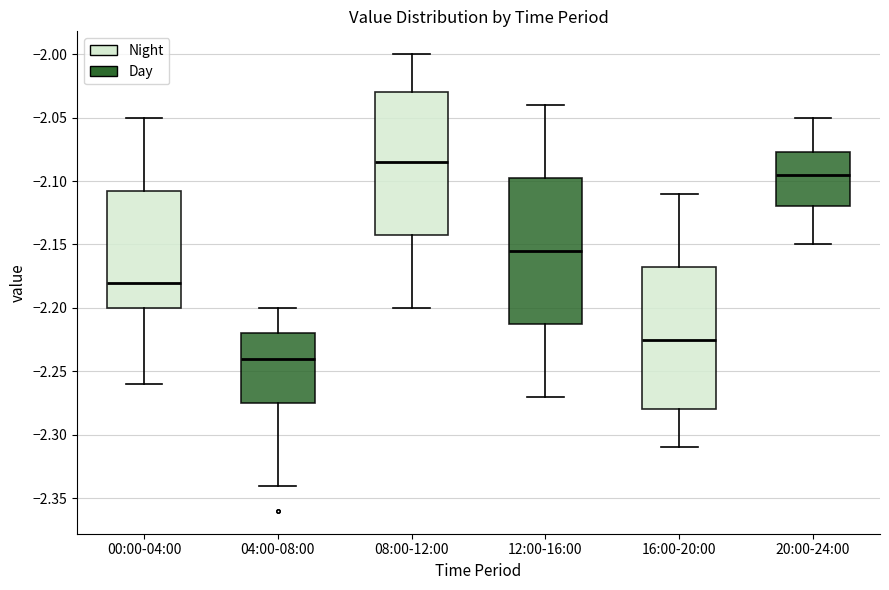

Reading left to right, read every box against the y-axis: the position of its median line, the range the box covers, and the ends of its whiskers. The values are not printed on the chart, so give them approximately, as read against the axis.

00:00-04:00: median -2.180, box -2.200 to -2.105, whiskers -2.260 to -2.050
04:00-08:00: median -2.240, box -2.275 to -2.220, whiskers -2.340 to -2.200
08:00-12:00: median -2.085, box -2.140 to -2.030, whiskers -2.200 to -2.000
12:00-16:00: median -2.155, box -2.210 to -2.095, whiskers -2.270 to -2.040
16:00-20:00: median -2.225, box -2.280 to -2.165, whiskers -2.310 to -2.110
20:00-24:00: median -2.095, box -2.120 to -2.075, whiskers -2.150 to -2.050